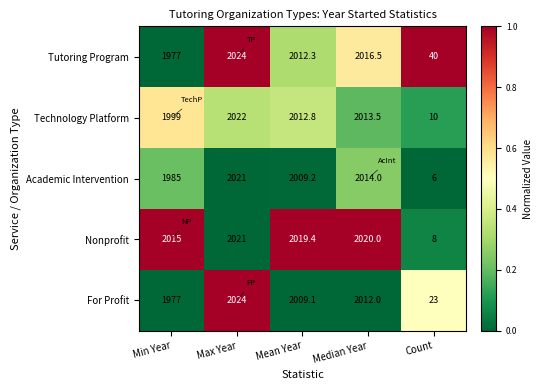

The Technology Platform series shows 1257.4 at Min Year. True or false?

False